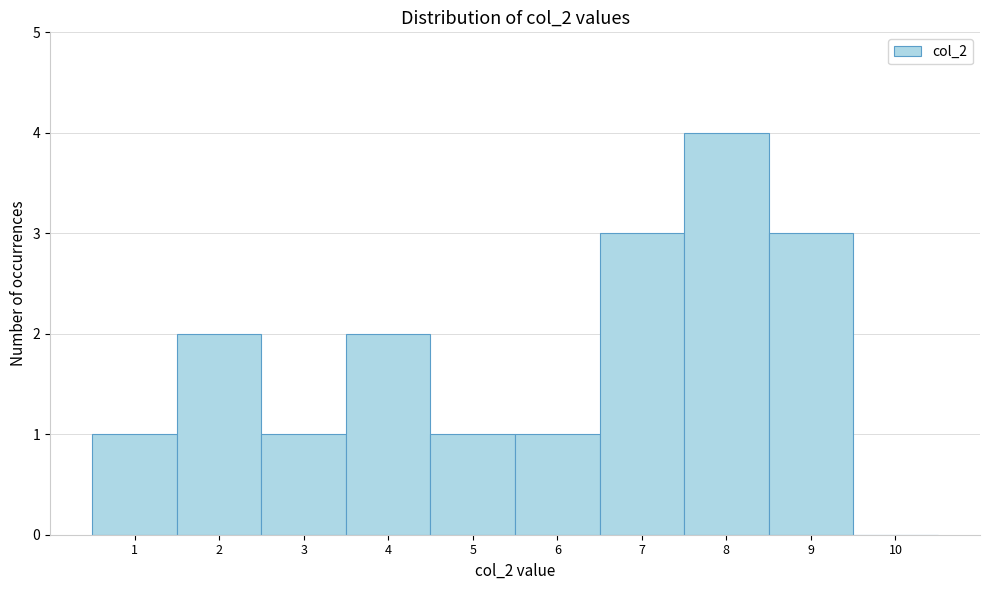

Reading left to right, transcribe this chart: for each bar, give the range it covers on the x-axis and its height. The values are not printed on the chart, so give them approximately, as read against the axis.

0.5 to 1.5: 1
1.5 to 2.5: 2
2.5 to 3.5: 1
3.5 to 4.5: 2
4.5 to 5.5: 1
5.5 to 6.5: 1
6.5 to 7.5: 3
7.5 to 8.5: 4
8.5 to 9.5: 3
9.5 to 10.5: 0